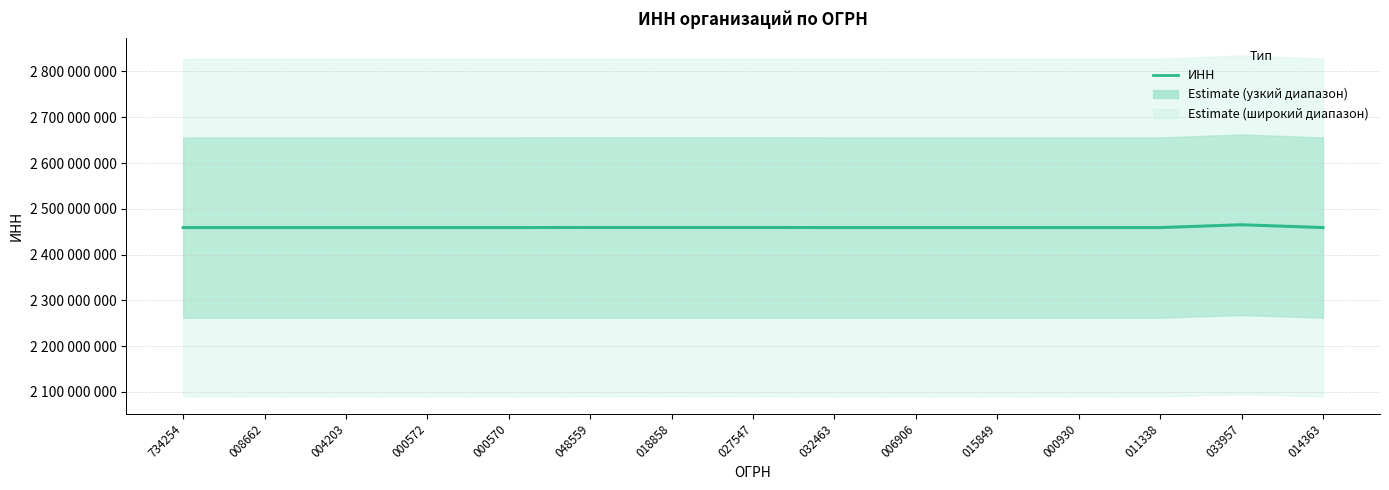

What is the average value?

2459461872